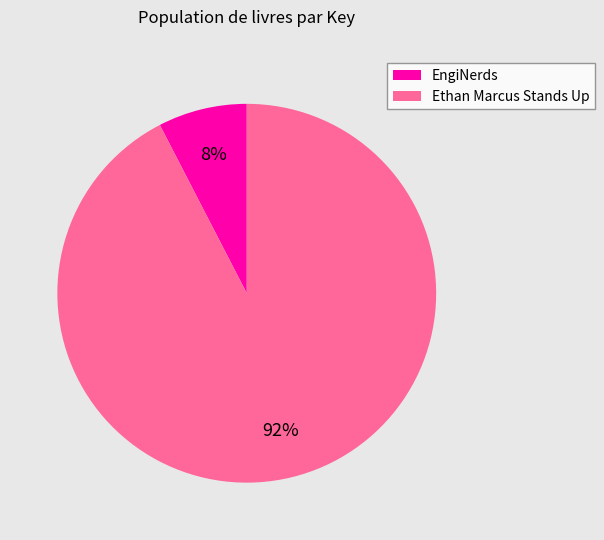

Which slice is the largest?

Ethan Marcus Stands Up